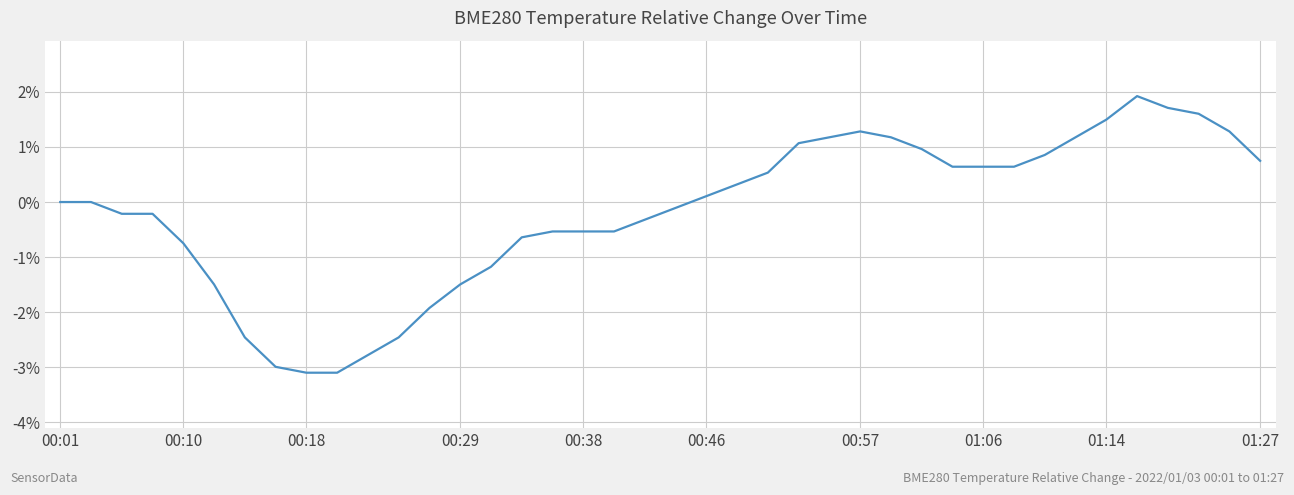

What is the maximum value shown in the chart?

1.9